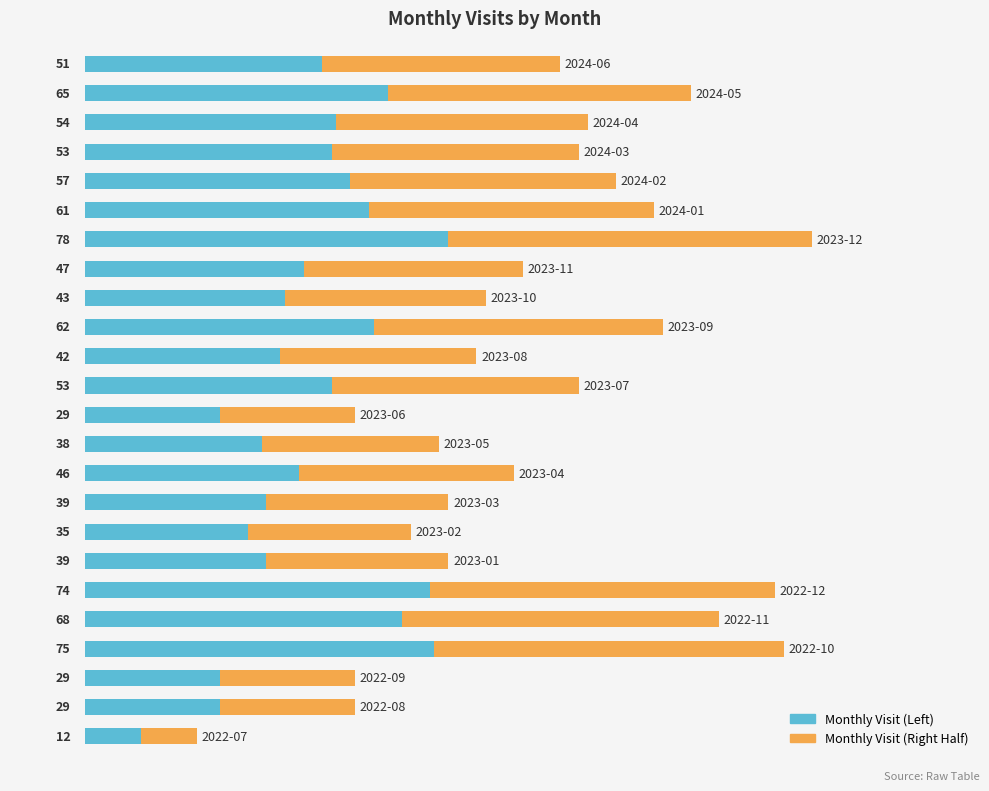

The chart shows a value of 46 at 9. True or false?

True